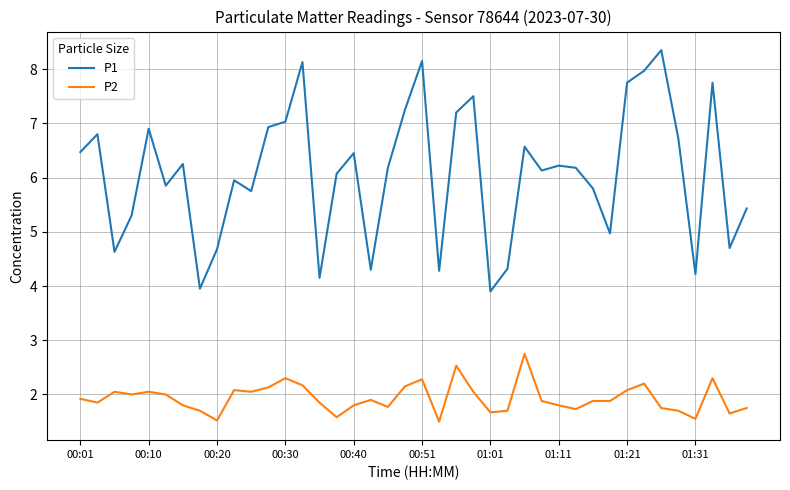

True or false: P1 and P2 cross at least once.

False